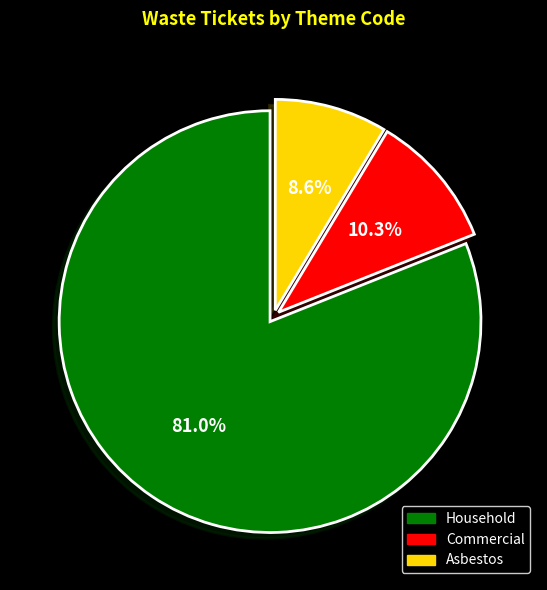

Count the number of slices in the pie.

3